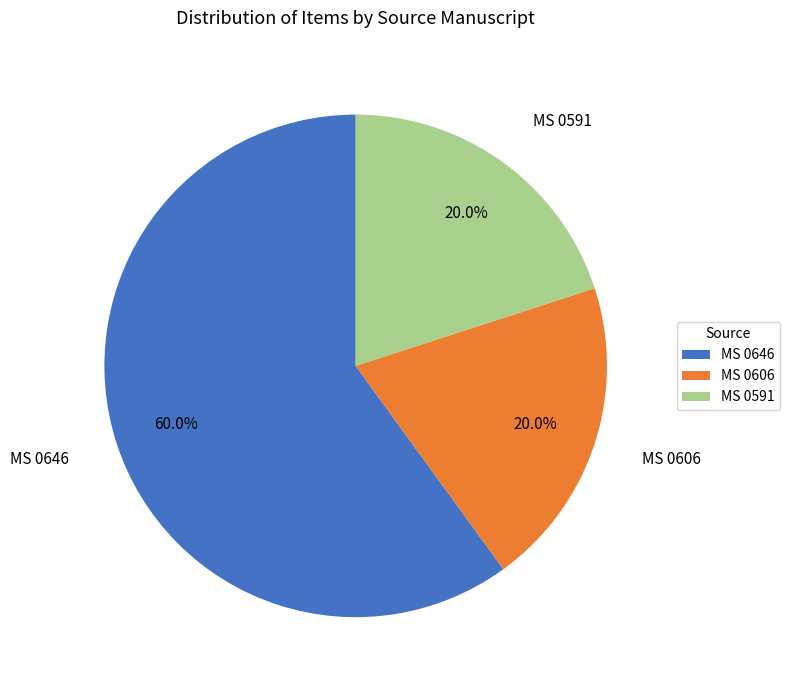

Is the sum of MS 0606 and MS 0646 greater than half?

Yes